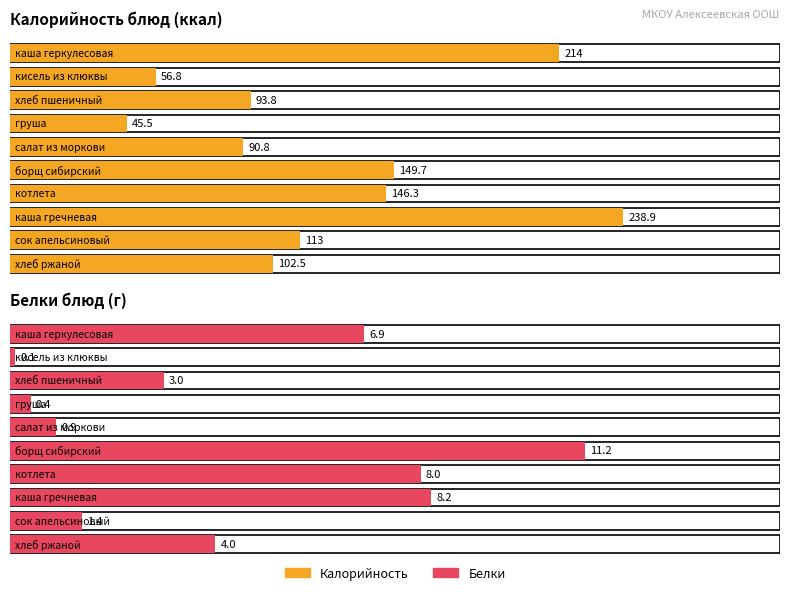

Which series has the largest total across all categories?

Калорийность